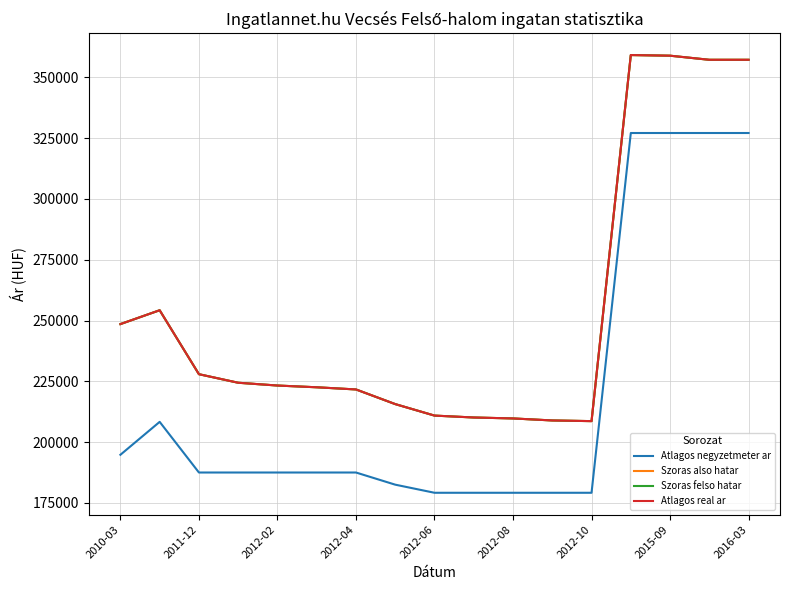

Does the chart display data point markers on the line(s)?

No